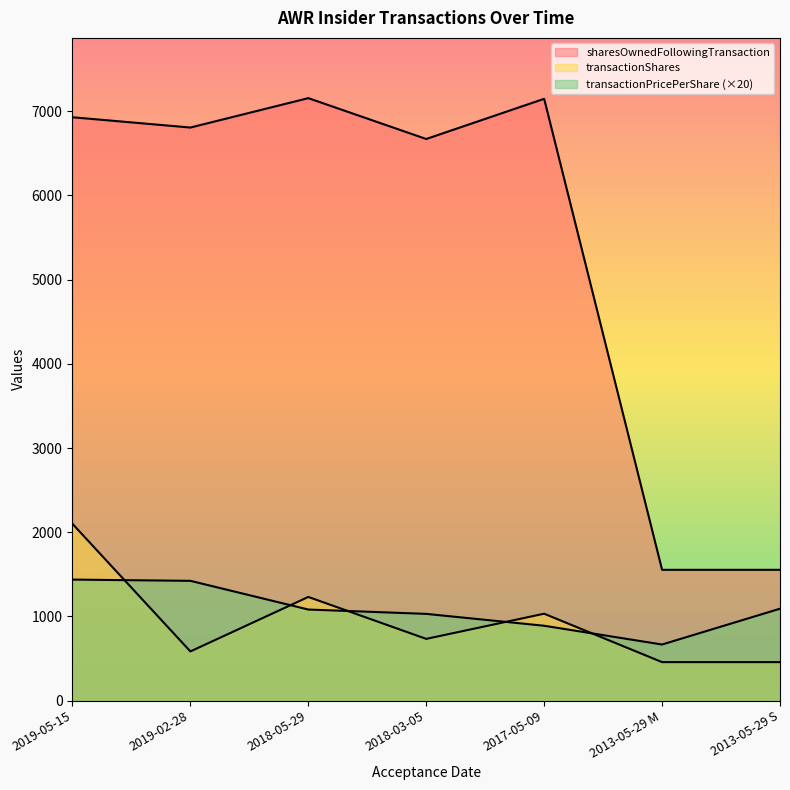

Reading left to right, list all the values displayed in this chart.

transactionPricePerShare: 2019-05-15=1438.1	2019-02-28=1423.2	2018-05-29=1082.6	2018-03-05=1030.8	2017-05-09=890.0	2013-05-29 M=667.2	2013-05-29 S=1092.4
transactionShares: 2019-05-15=2100.0	2019-02-28=585.0	2018-05-29=1232.0	2018-03-05=734.0	2017-05-09=1033.0	2013-05-29 M=458.0	2013-05-29 S=458.0
sharesOwnedFollowingTransaction: 2019-05-15=6927.0	2019-02-28=6805.0	2018-05-29=7154.0	2018-03-05=6669.0	2017-05-09=7146.0	2013-05-29 M=1554.0	2013-05-29 S=1554.0